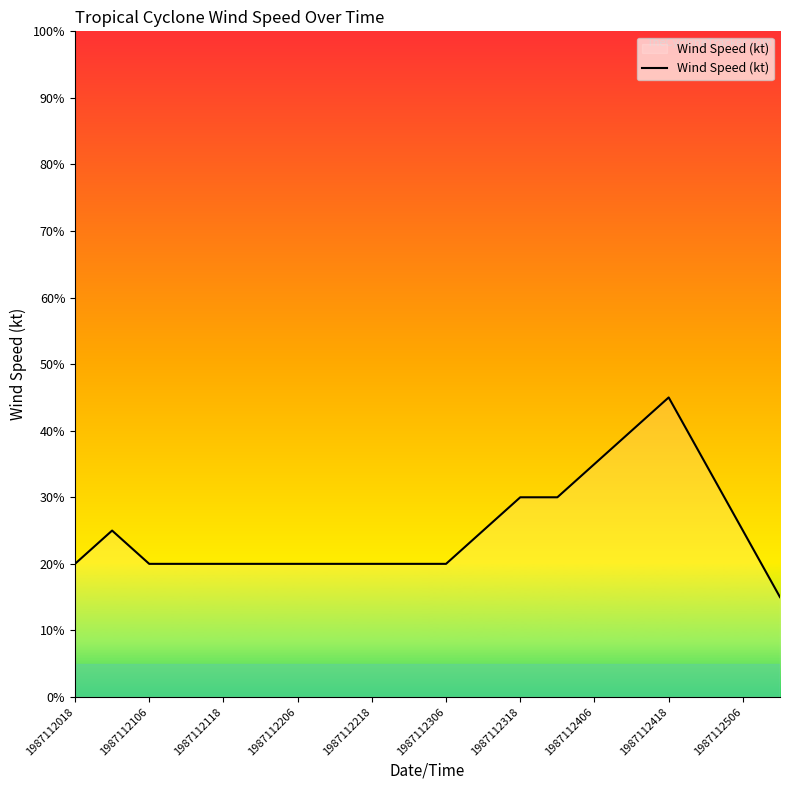

Reading left to right, extract all data points from this chart.

20	25	20	20	20	20	20	20	20	20	20	25	30	30	35	40	45	35	25	15